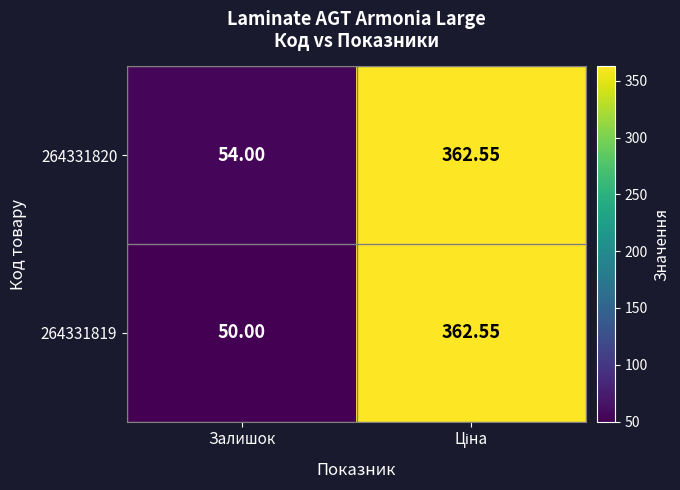

Where is 264331820 nearest to the value 208?

Залишок